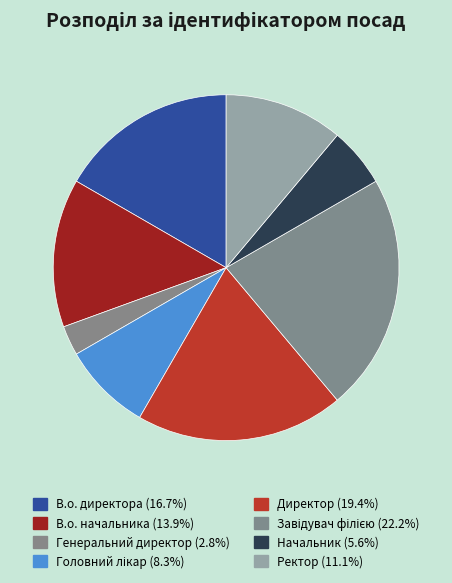

Which slice is the largest?

Завідувач філією